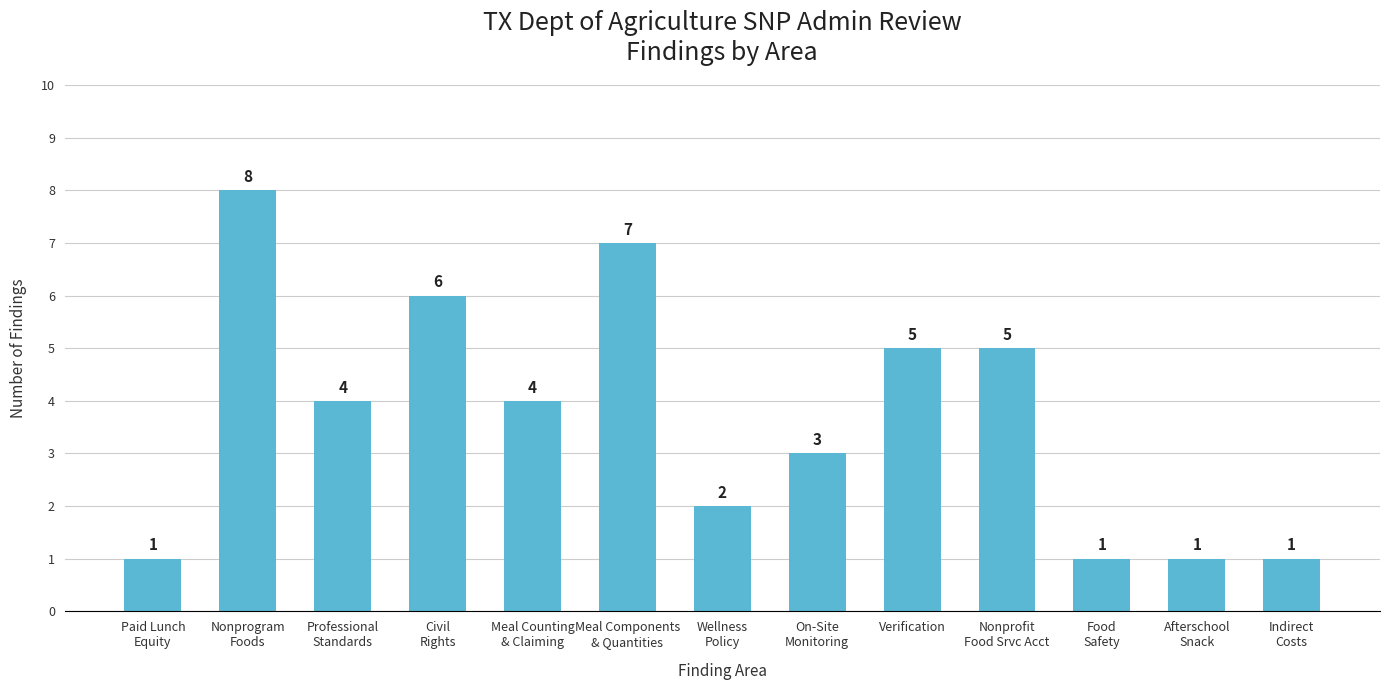

Are the bars grouped side by side (vs. stacked)?

No